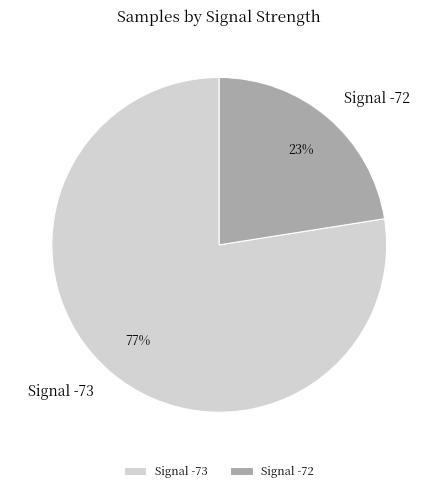

To the nearest percent, what is the average slice percentage?

50%